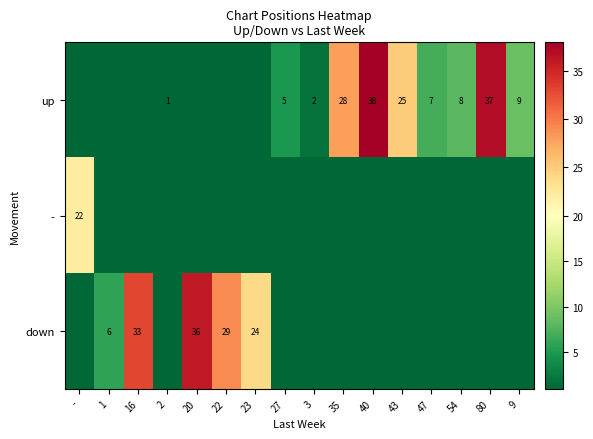

Is it true that up equals 36 at 43?

False